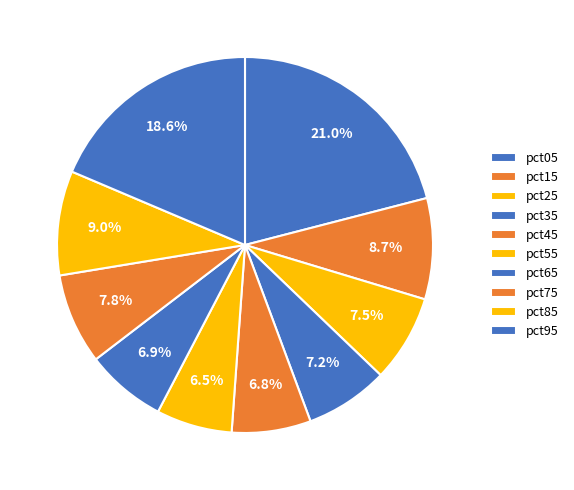

True or false: pct45 accounts for 12% of the total.

False